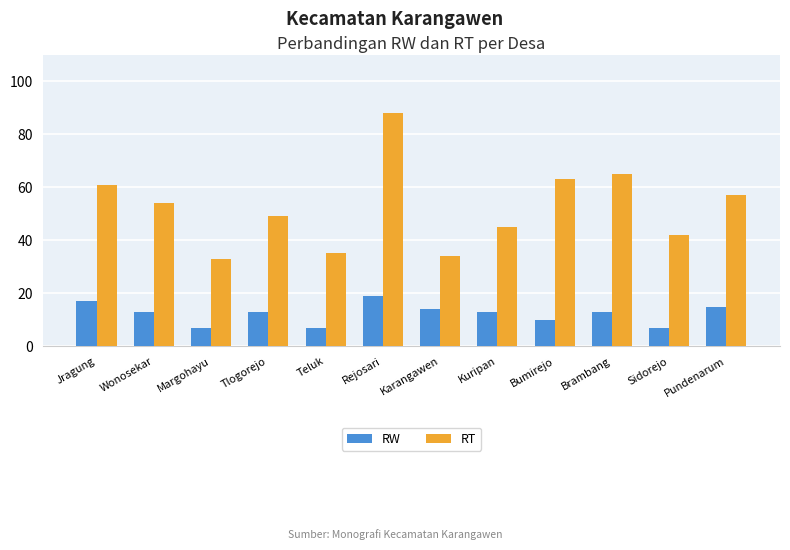

List the labels in order of RT value, smallest first.

Margohayu, Karangawen, Teluk, Sidorejo, Kuripan, Tlogorejo, Wonosekar, Pundenarum, Jragung, Bumirejo, Brambang, Rejosari